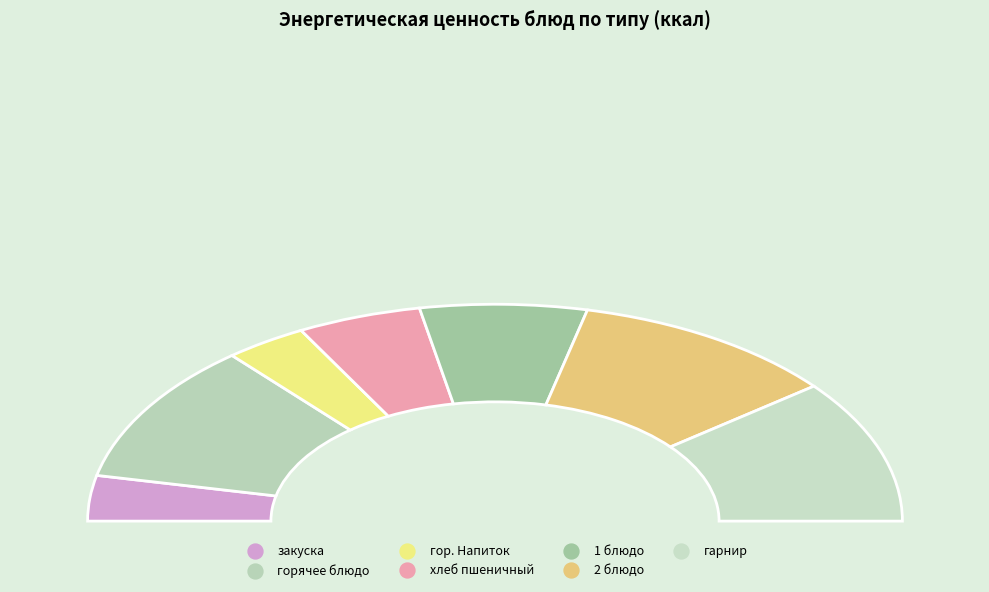

Rank the categories by value from lowest to highest.

гор. Напиток, закуска, хлеб пшеничный, 1 блюдо, горячее блюдо, 2 блюдо, гарнир